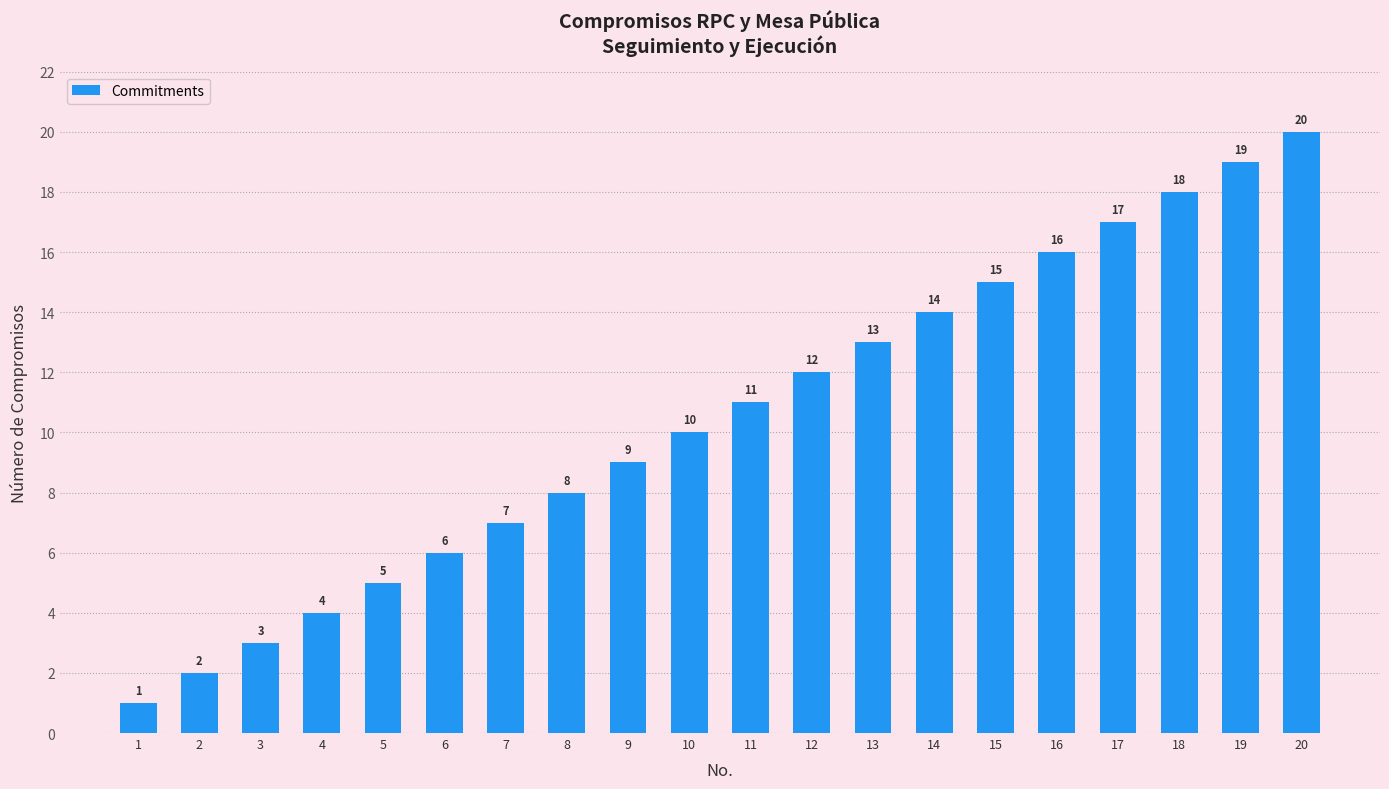

What is the value of the 10th bar from the left?

10